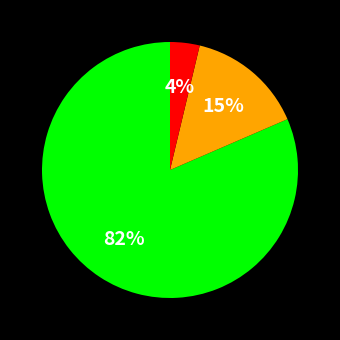

Does any single category account for the majority?

Yes